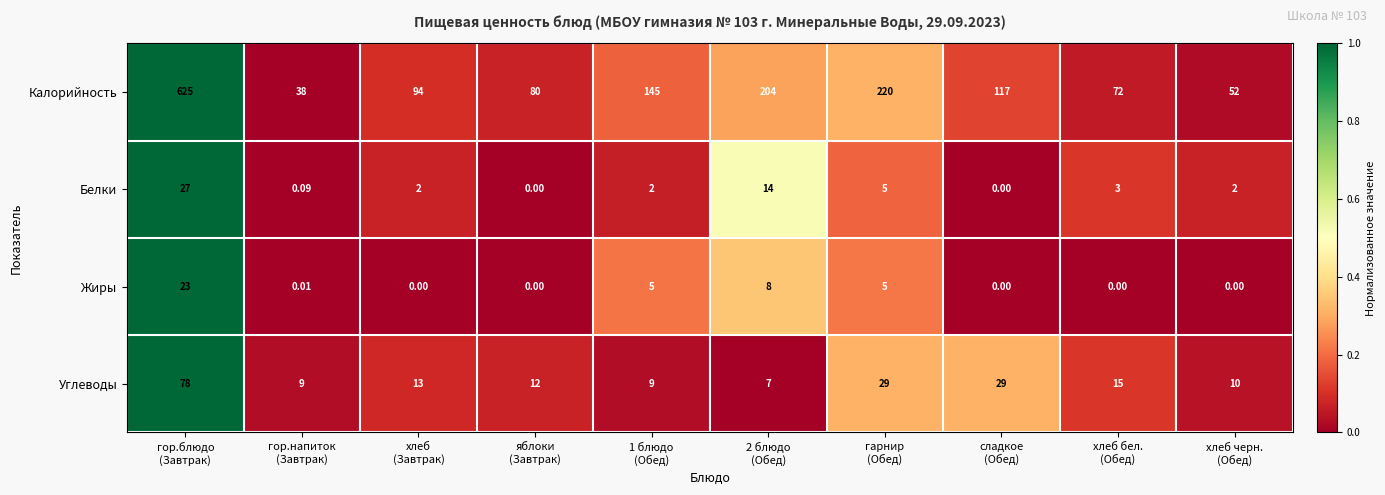

List the series in order of their peak value, highest first.

Калорийность, Углеводы, Белки, Жиры